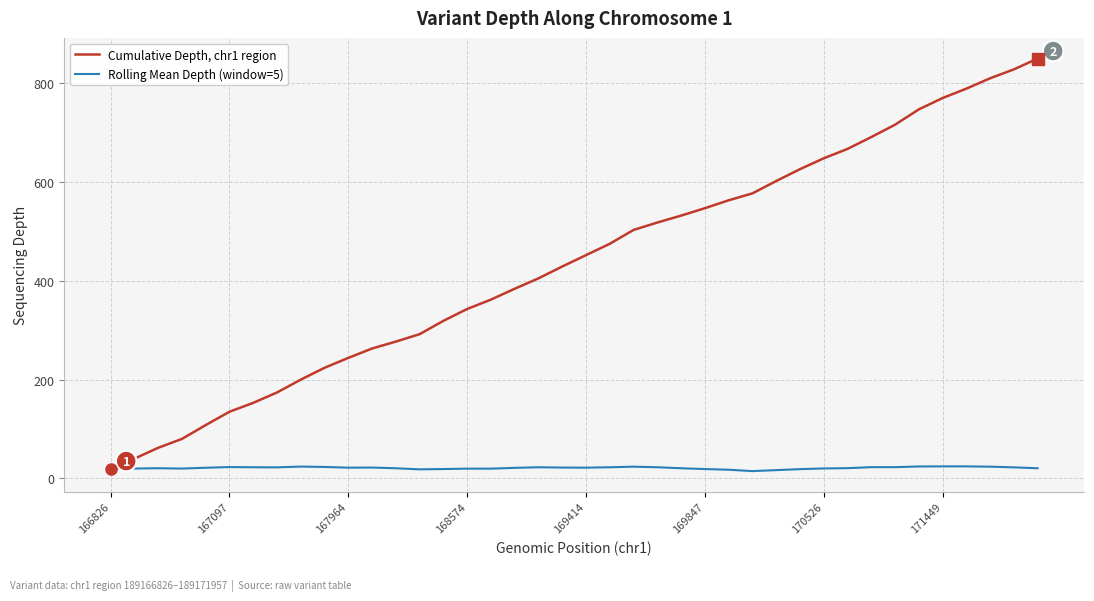

List the series in order of their overall mean, lowest first.

Rolling Mean Depth (window=5), Cumulative Depth, chr1 region